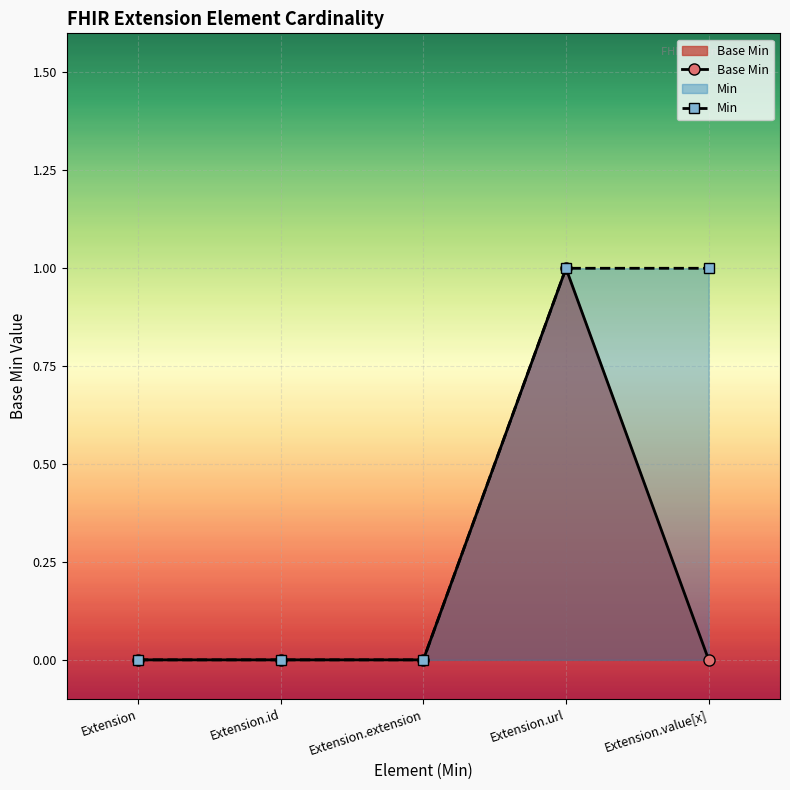

How many series are shown in this chart?

2